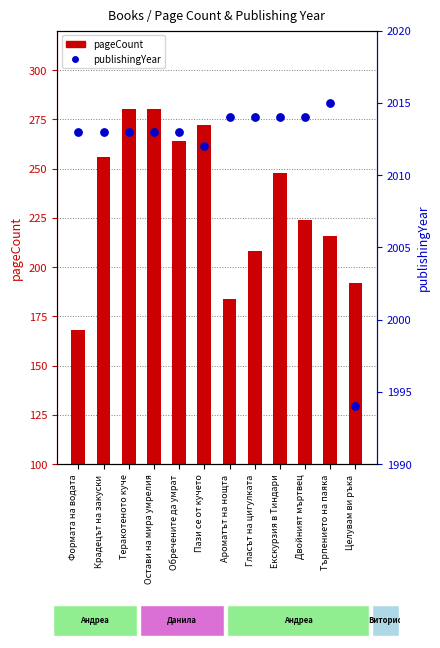

At which category is the sum across all series the highest?

Теракотеното куче